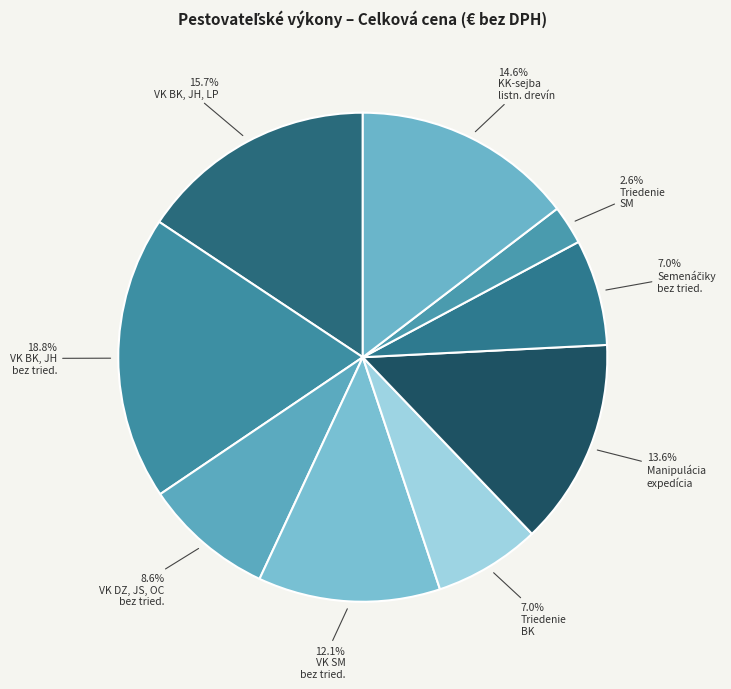

How many segments does this pie chart have?

9